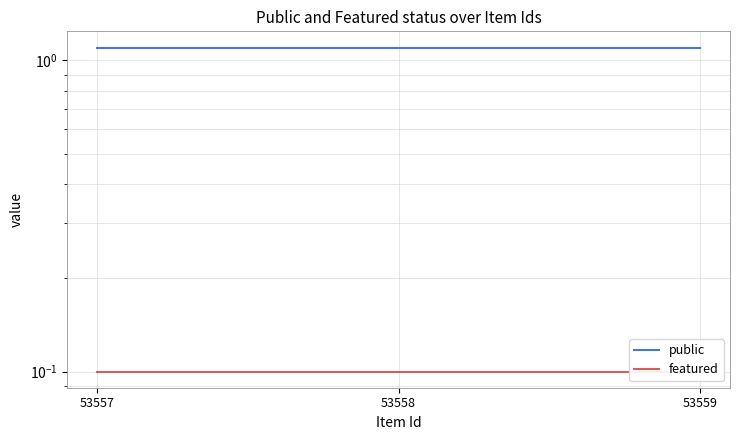

Reading left to right, transcribe all the data shown in this chart.

public: 1.1	1.1	1.1
featured: 0.1	0.1	0.1